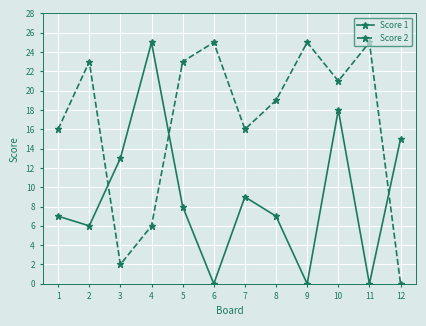

Where is the first local minimum for Score 2?

3